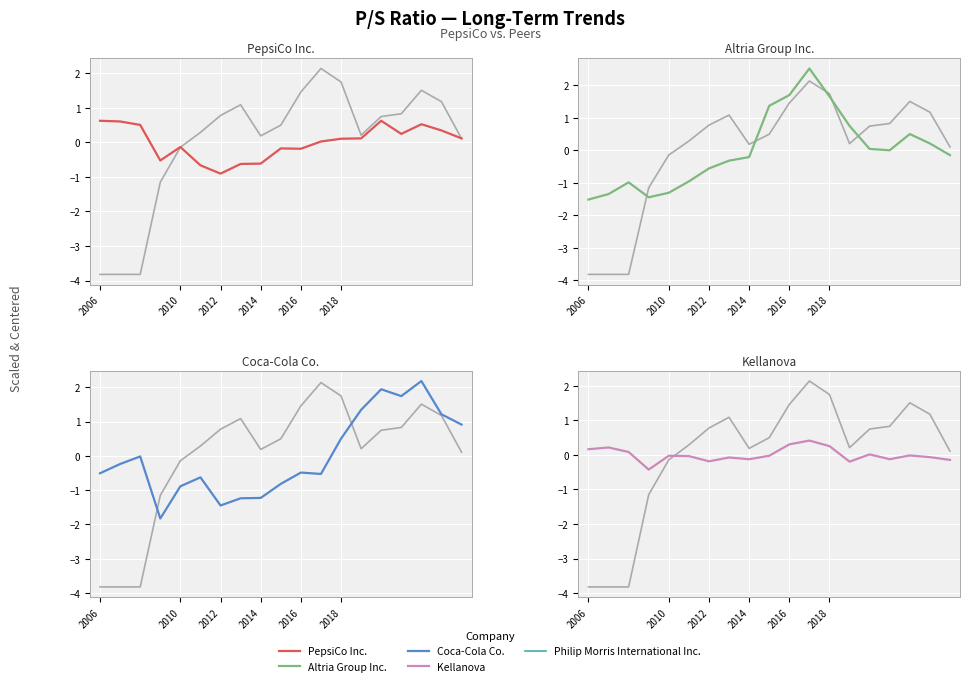

True or false: Philip Morris International Inc. has a value of -6.5 at 2006.

False